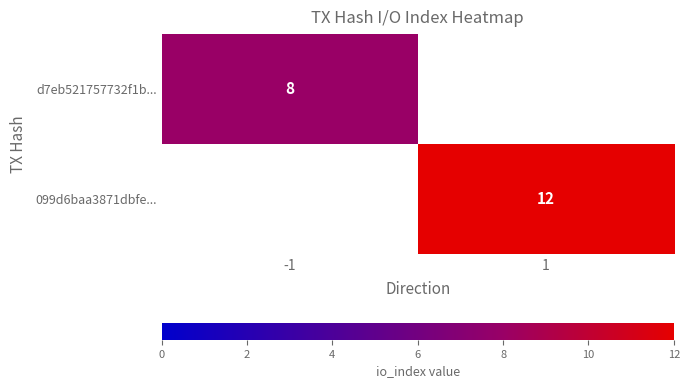

True or false: 099d6baa3871dbfe... has a value of 17 at 1.

False